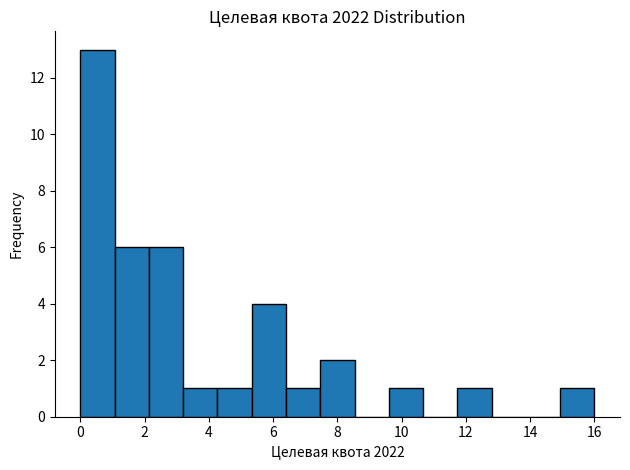

Over which range of the x-axis is the bar tallest?

0.0 to 1.0